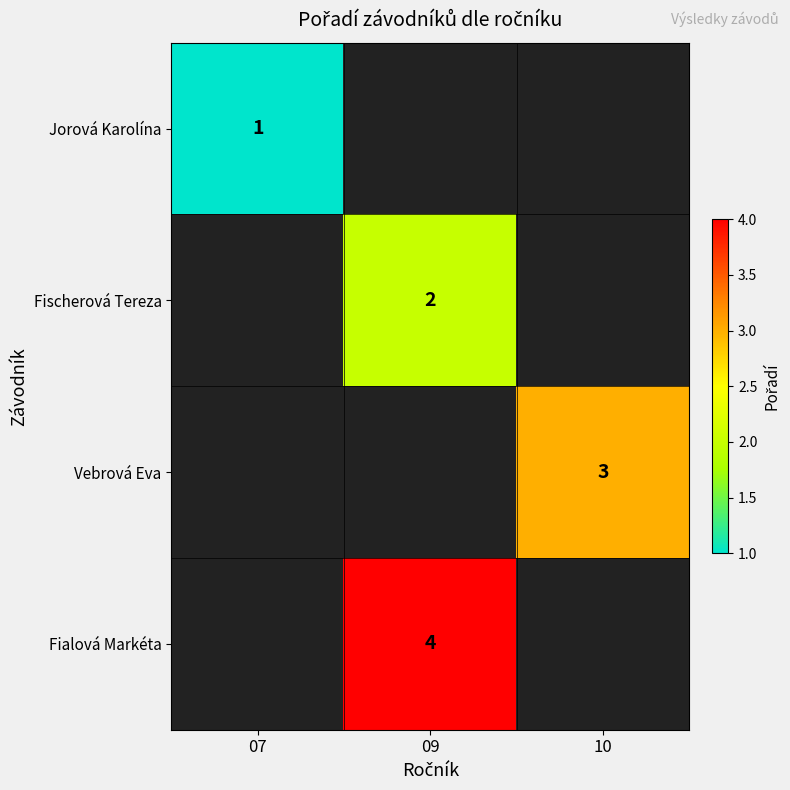

The value of Fischerová Tereza at 09 is 3. True or false?

False